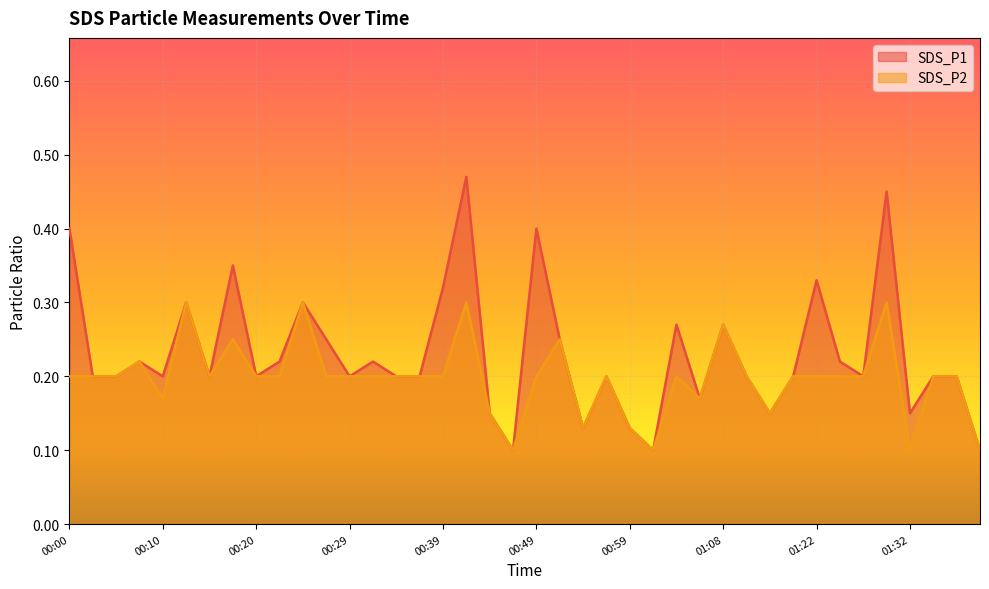

Reading left to right, extract all data points from this chart.

SDS_P1: 0.4	0.2	0.2	0.2	0.2	0.3	0.2	0.3	0.2	0.2	0.3	0.2	0.2	0.2	0.2	0.2	0.3	0.5	0.1	0.1	0.4	0.2	0.1	0.2	0.1	0.1	0.3	0.2	0.3	0.2	0.1	0.2	0.3	0.2	0.2	0.5	0.1	0.2	0.2	0.1
SDS_P2: 0.2	0.2	0.2	0.2	0.2	0.3	0.2	0.2	0.2	0.2	0.3	0.2	0.2	0.2	0.2	0.2	0.2	0.3	0.1	0.1	0.2	0.2	0.1	0.2	0.1	0.1	0.2	0.2	0.3	0.2	0.1	0.2	0.2	0.2	0.2	0.3	0.1	0.2	0.2	0.1